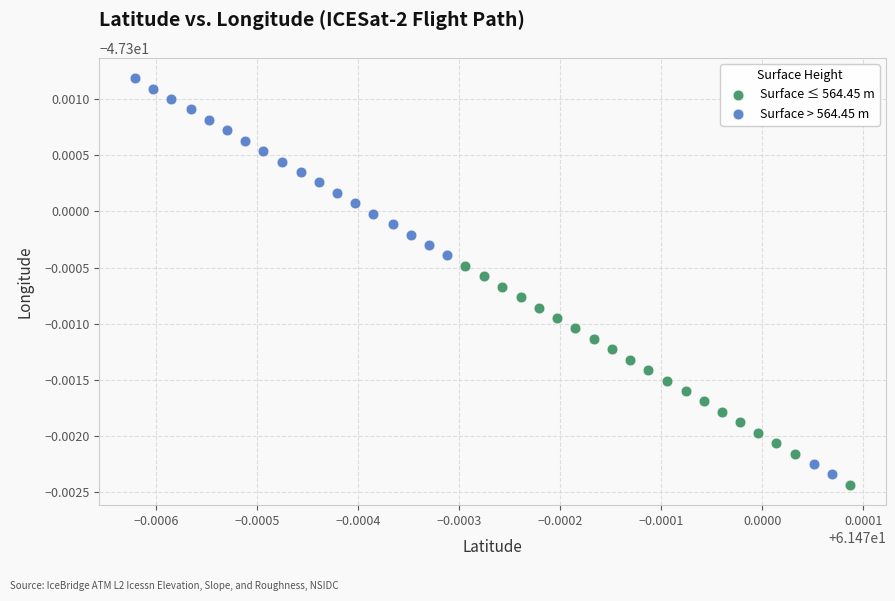

Which series has the largest Y range (max minus min)?

Surface > 564.45 m